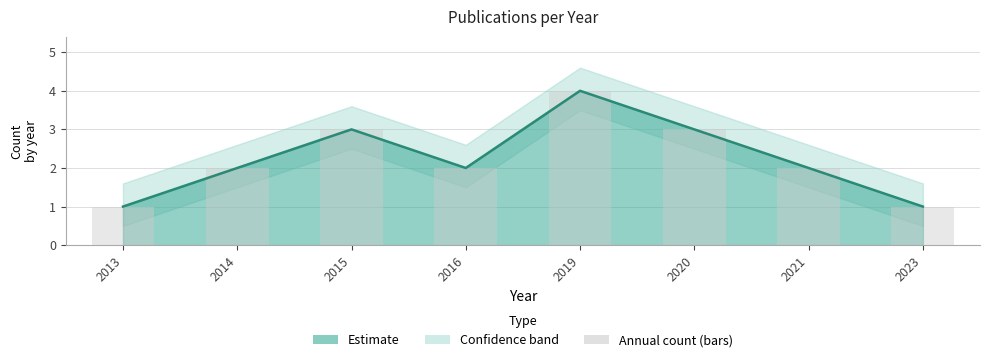

What is the value of the Count bar at the 6th from the left?

3